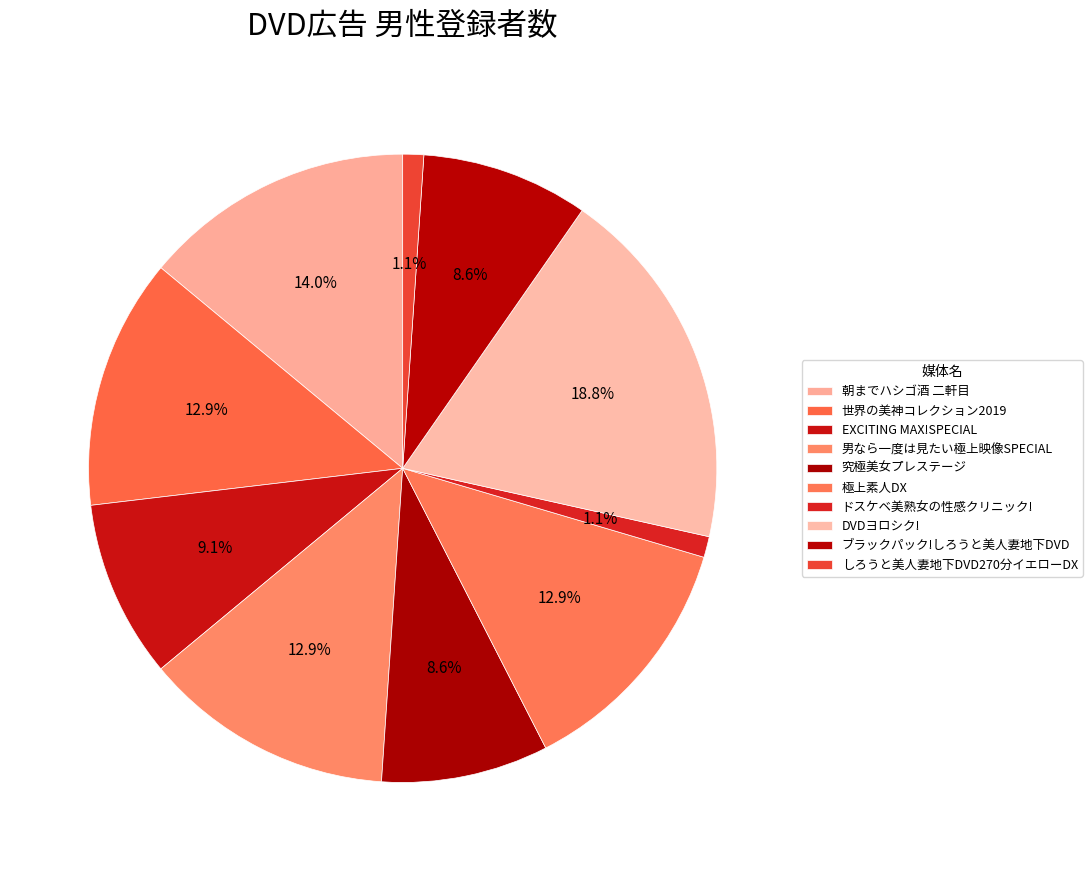

Is it true that しろうと美人妻地下DVD270分イエローDX is 1% of the pie?

True